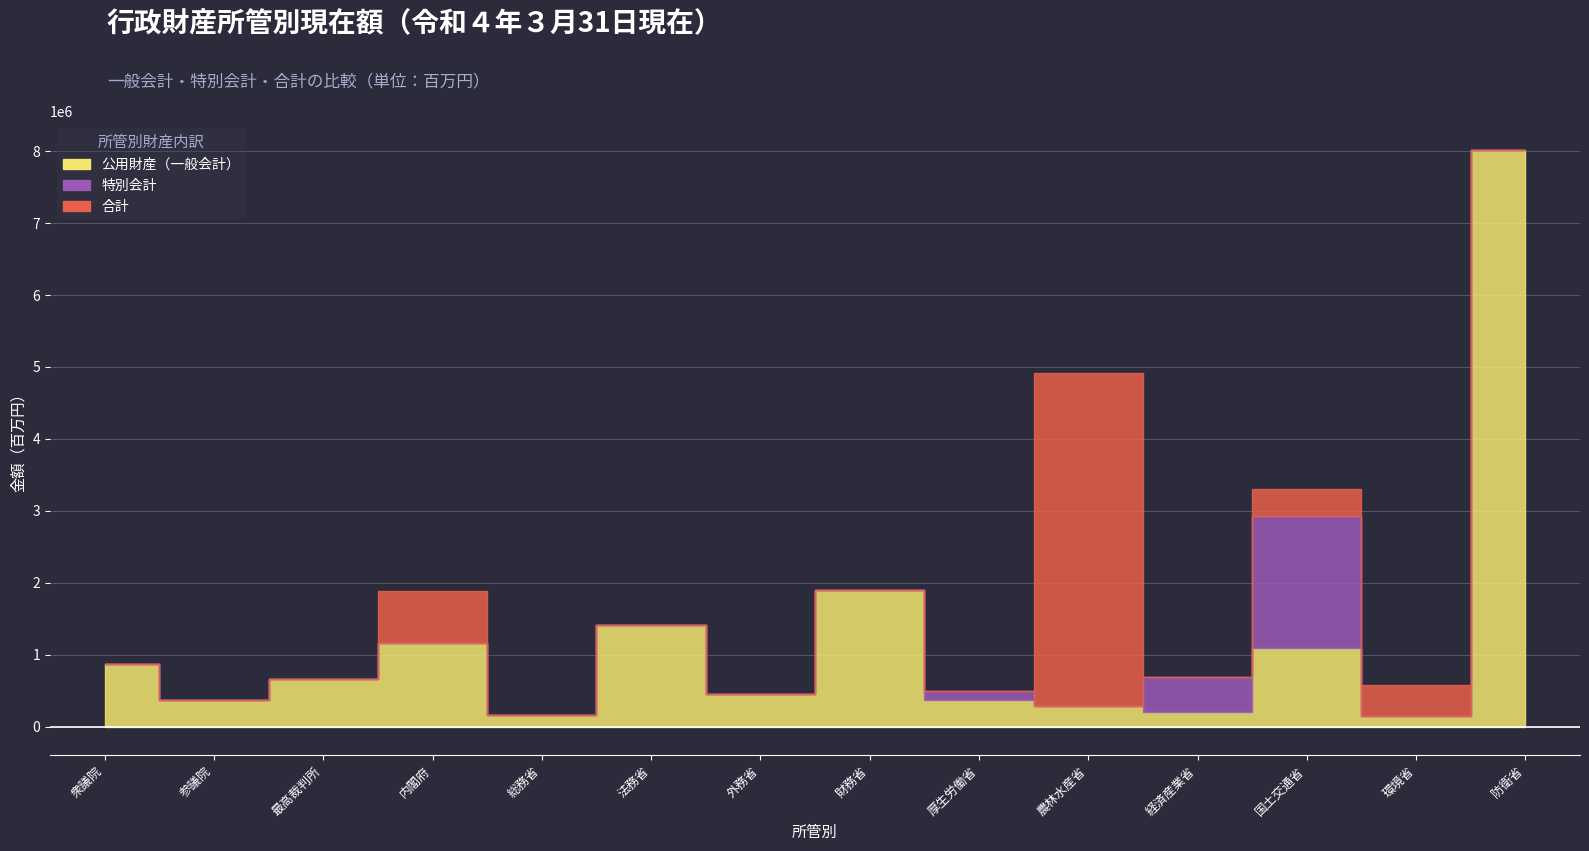

In 特別会計, how many points are lower than both neighbors (excluding endpoints)?

1